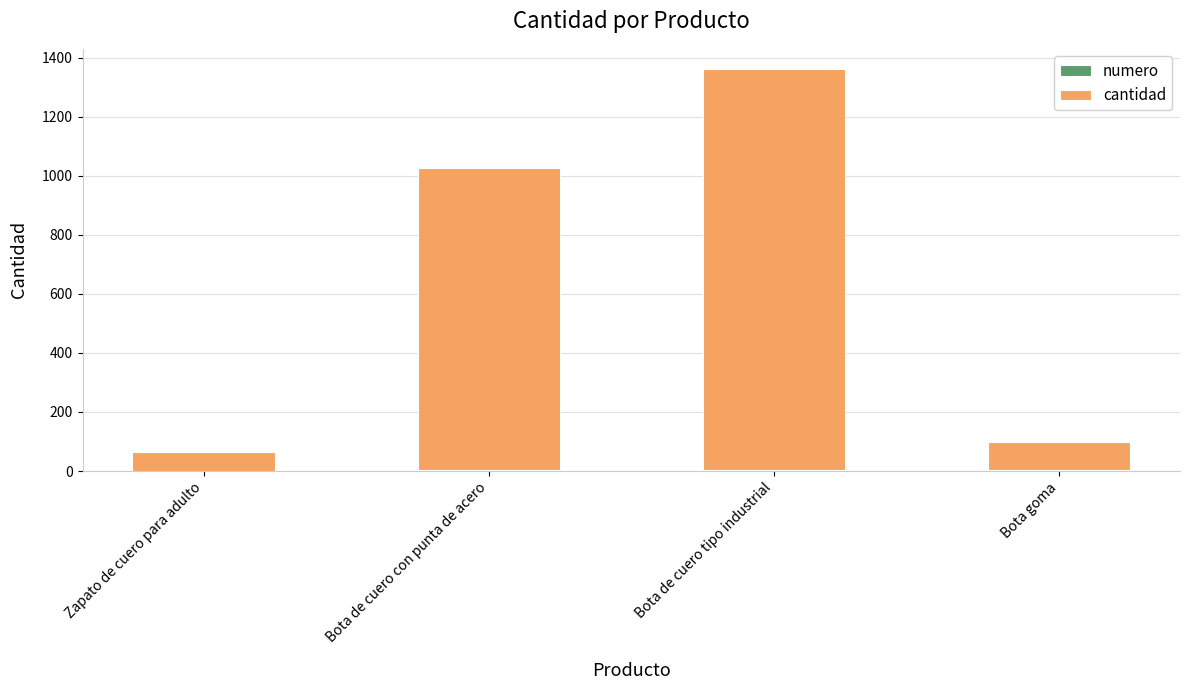

At which category is the sum across all series the highest?

Bota de cuero tipo industrial